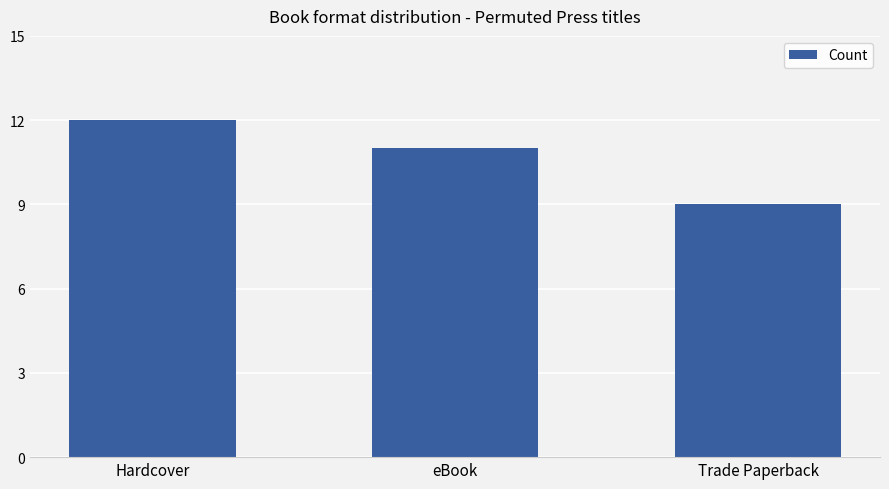

What is the label of the 1st bar from the left?

Hardcover